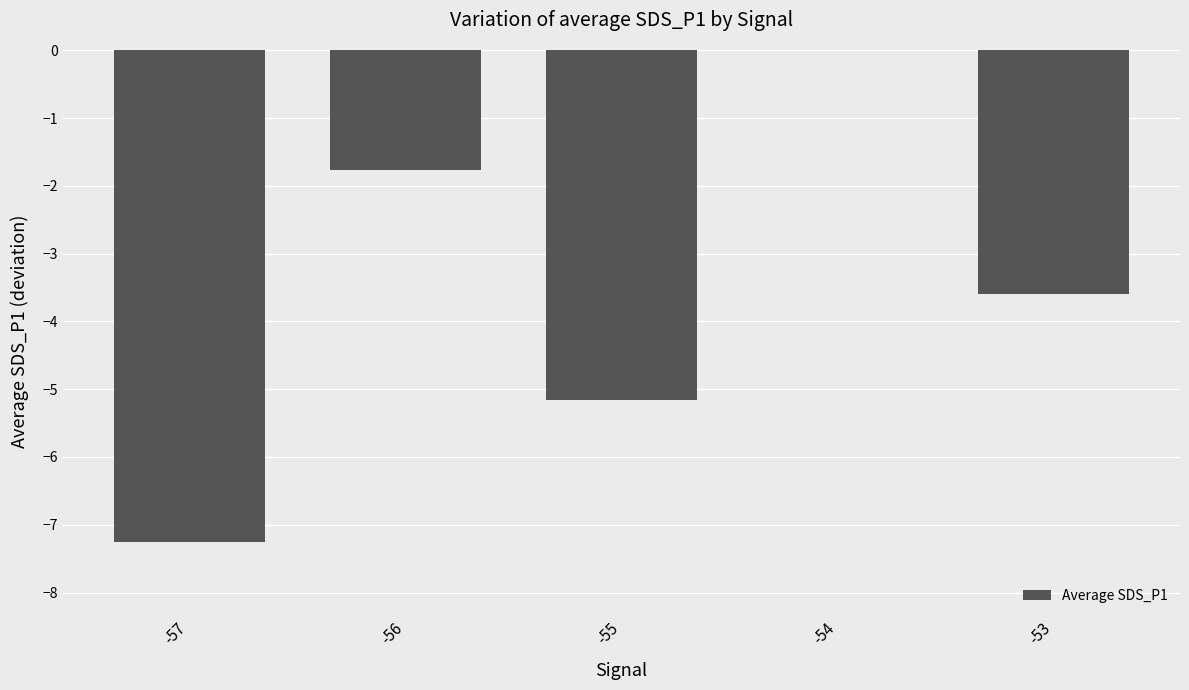

What is the sum of all values?

-17.8